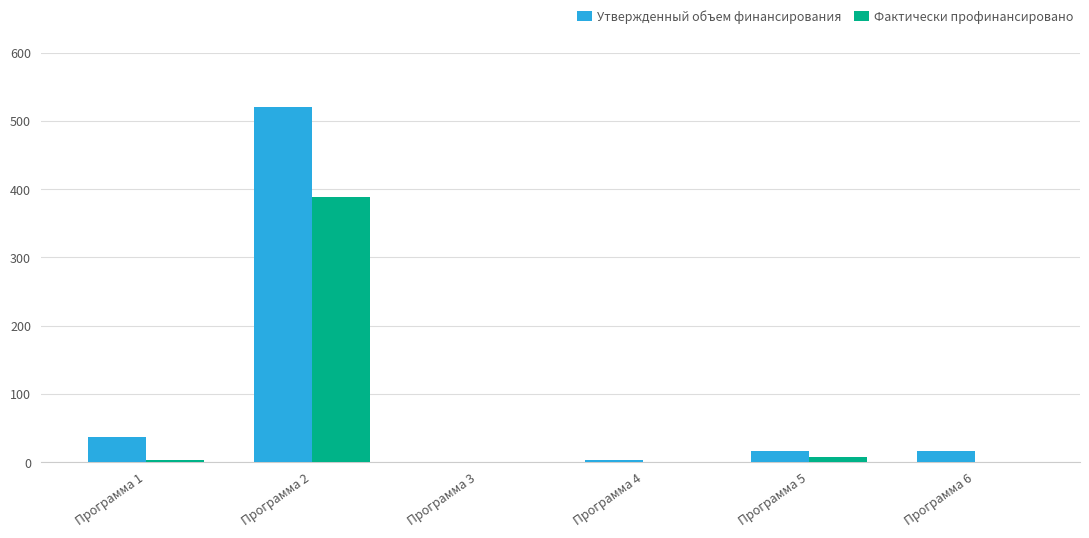

Which label corresponds to the smallest value in the chart?

Программа 4